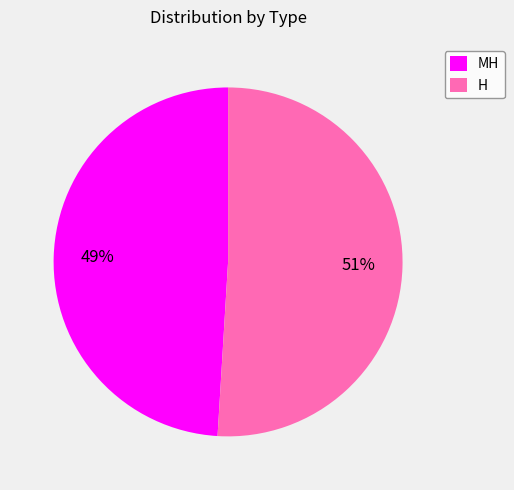

Combined, do H and MH account for over 50%?

Yes